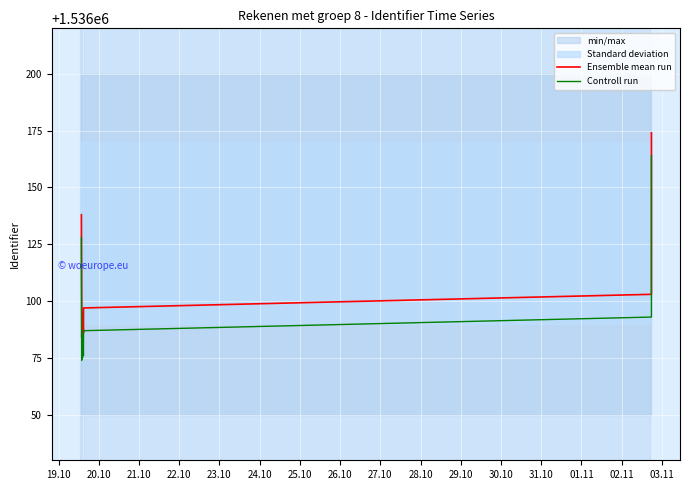

Which series changed the most between 19.10 and 28.10?

Ensemble mean run